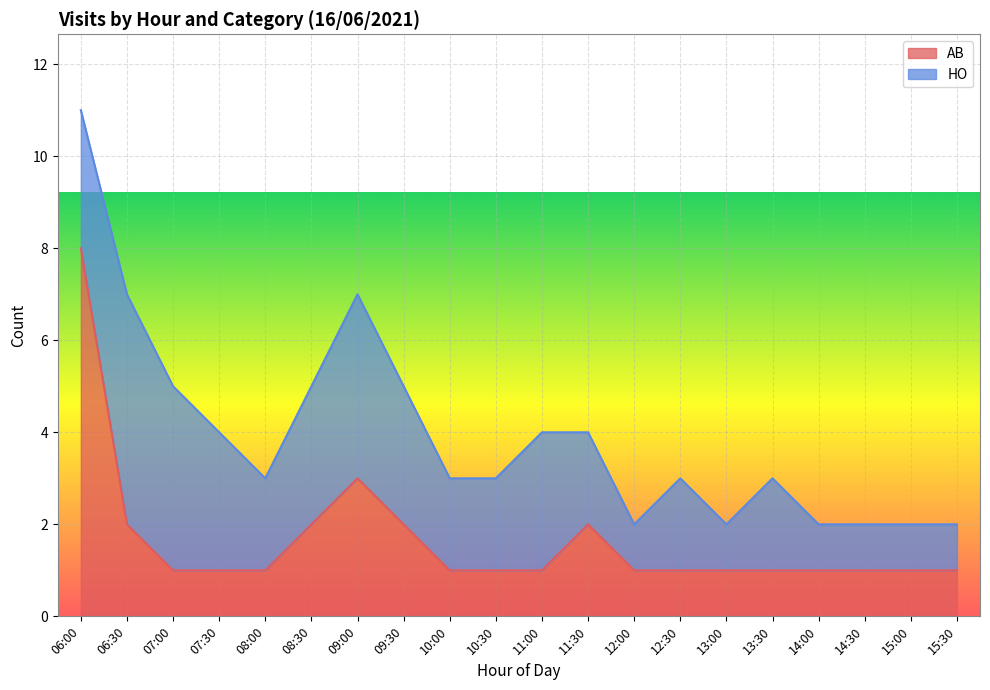

True or false: the data has more than 1 interior local peaks.

True